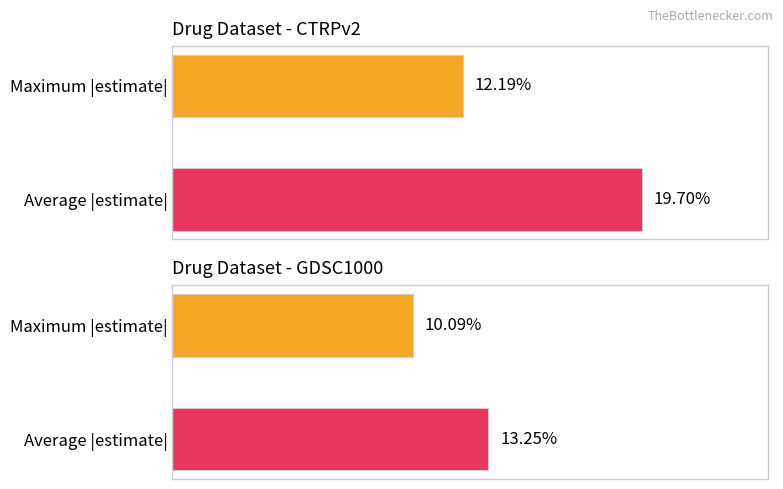

What are all the series names shown in the legend?

Average estimate, Max estimate